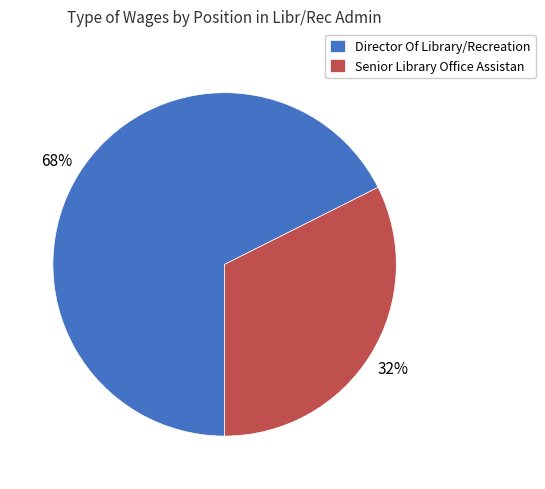

To the nearest percent, what is the average slice percentage?

50%